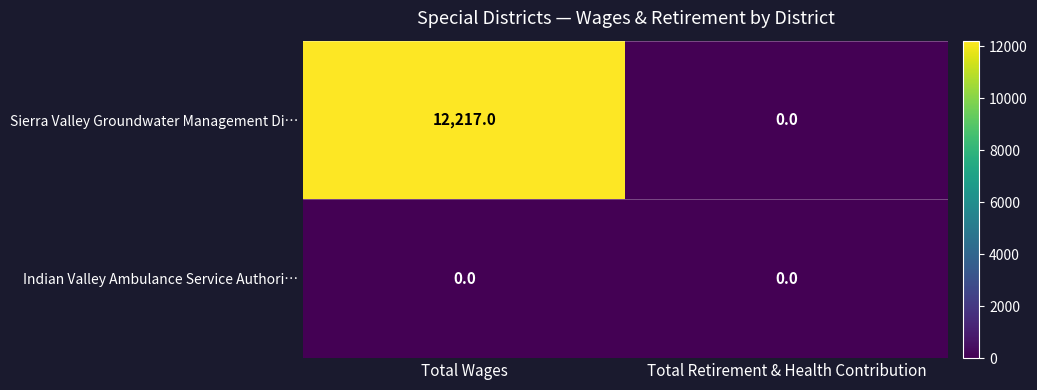

List the labels in order of Sierra Valley Groundwater Management Di… value, largest first.

Total Wages, Total Retirement & Health Contribution